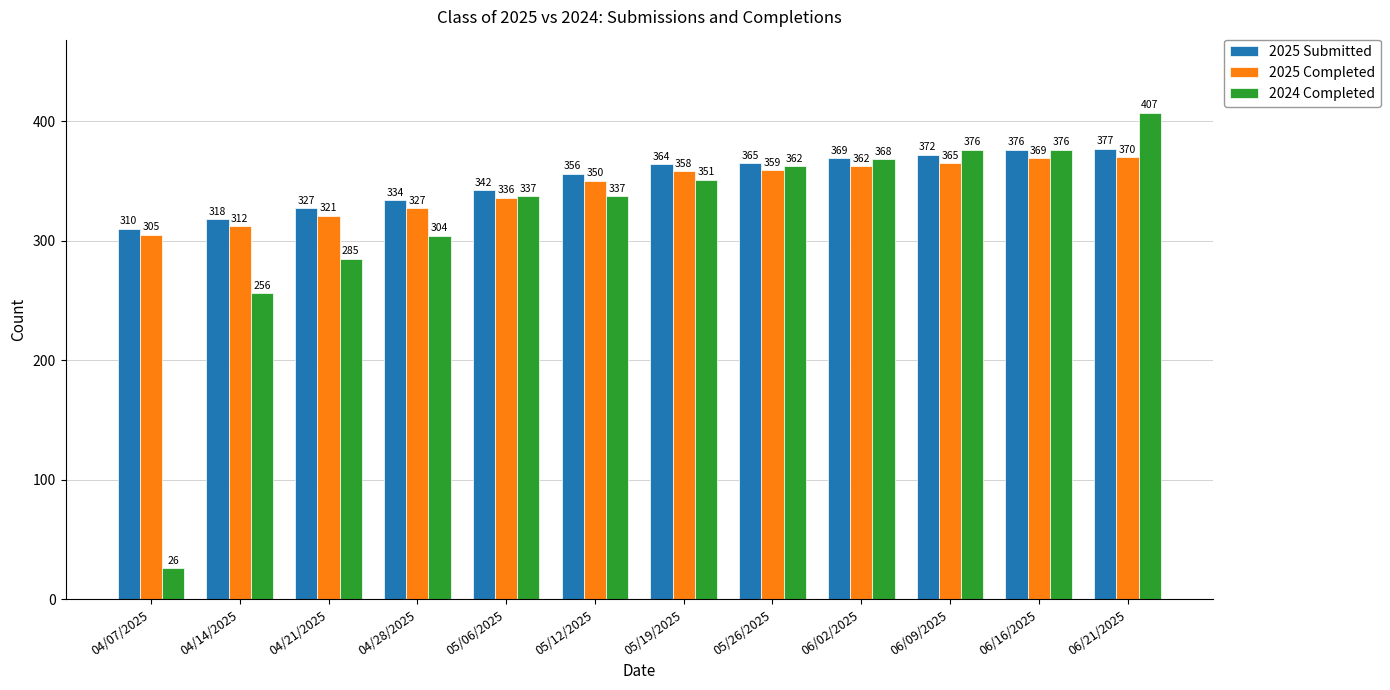

What value does the 2024 Completed series have at 06/21/2025?

407